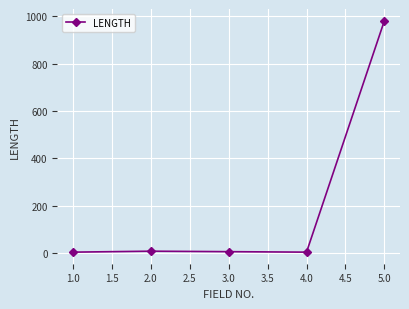

How many categories are shown in the chart?

5